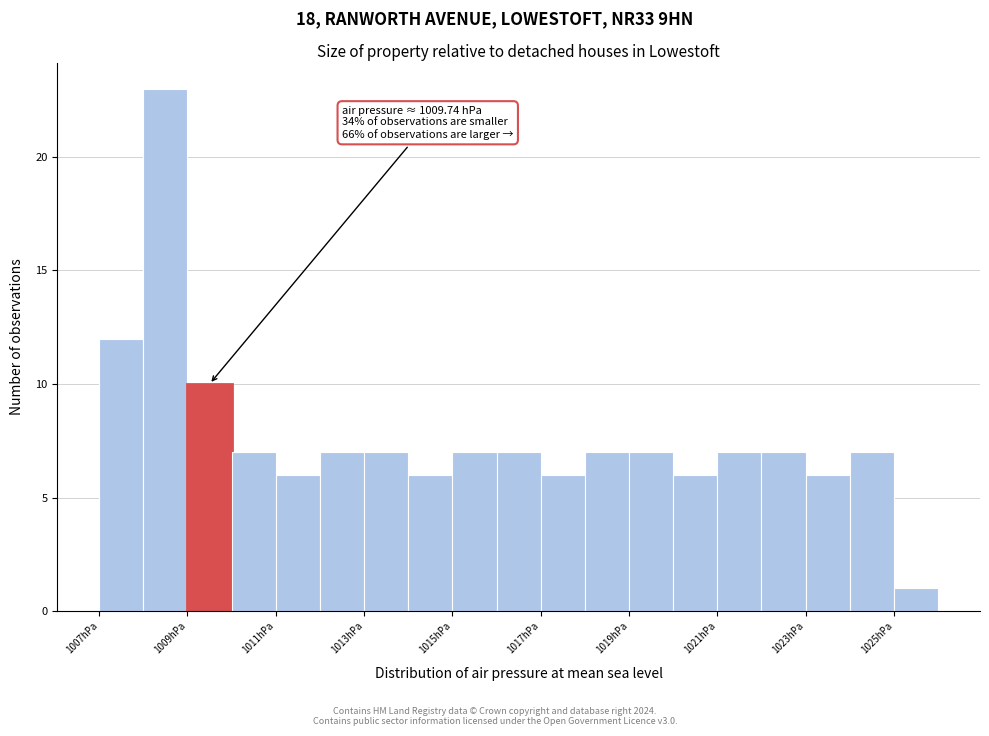

Over which range of the x-axis is the bar tallest?

1008 to 1009